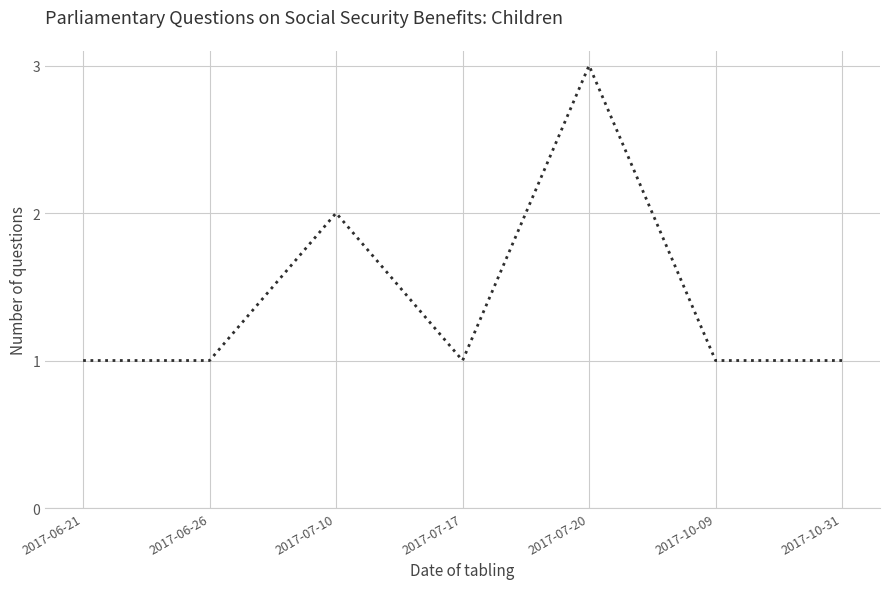

What is the greatest value displayed?

3